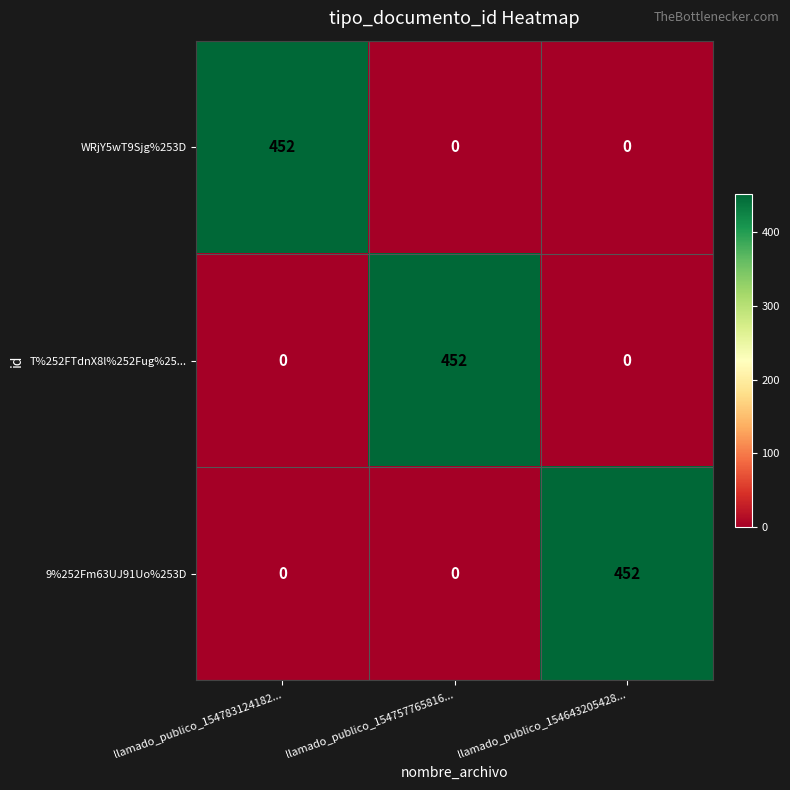

What is the average value of the WRjY5wT9Sjg%253D series?

151